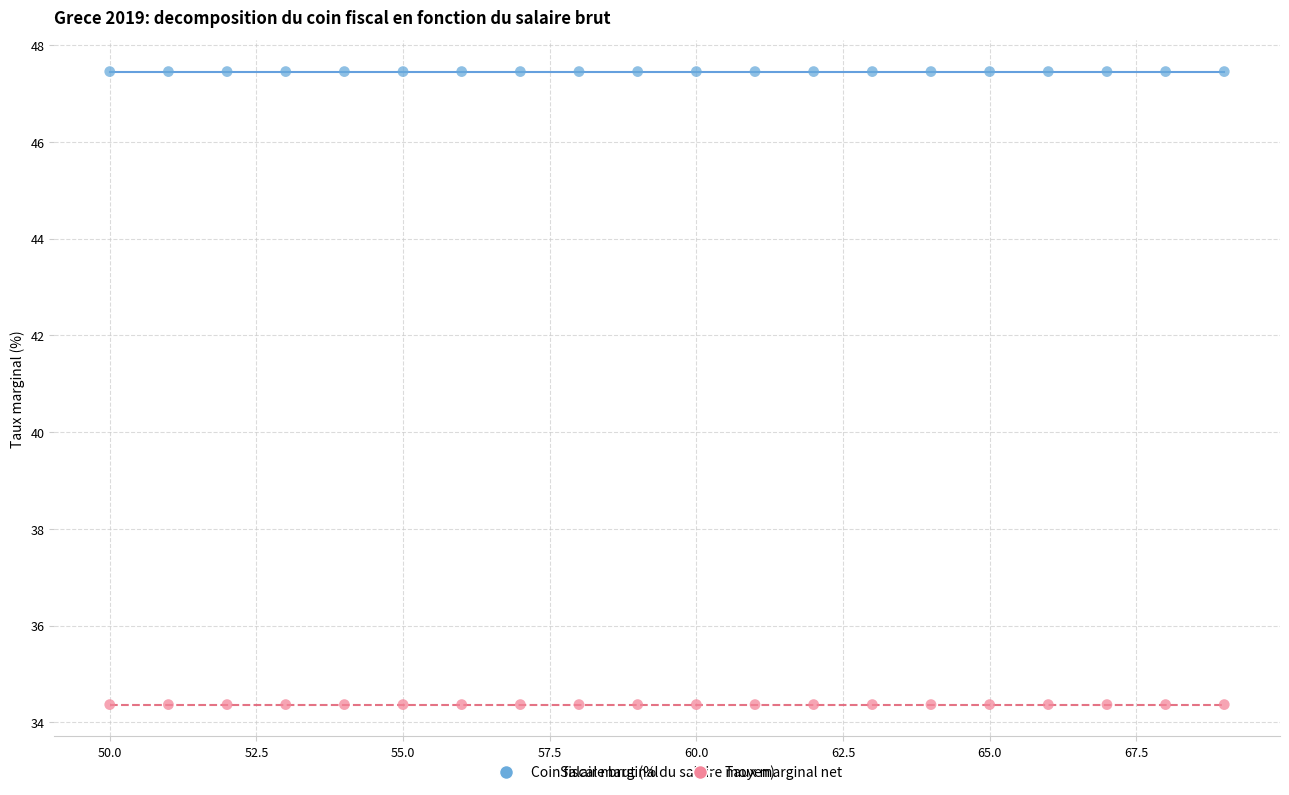

What are all the series names shown in the legend?

Coin fiscal marginal, Taux marginal net